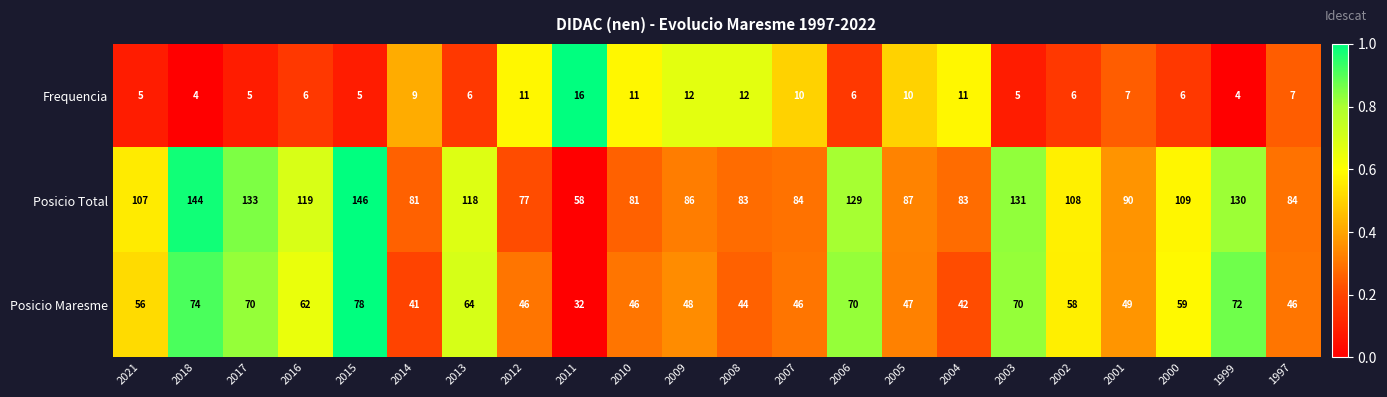

True or false: Posicio Maresme has a value of 59 at 2000.

True